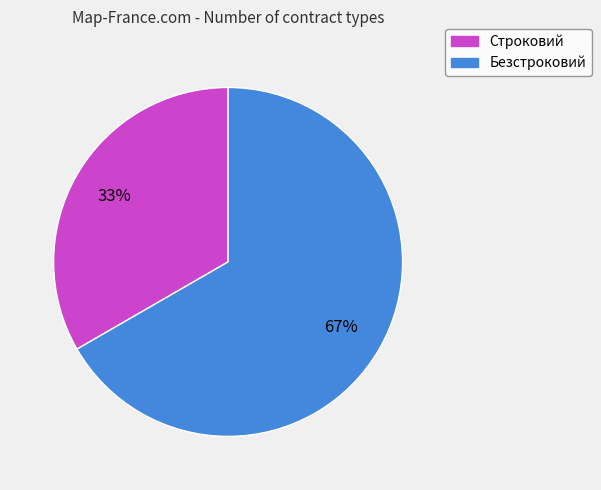

To the nearest percent, what is the combined percentage of Безстроковий and Строковий?

100%